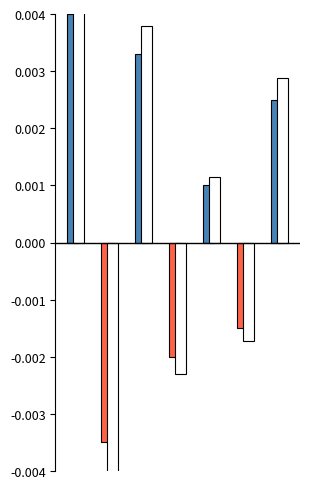

List the labels in order of value, largest first.

0, 2, 6, 4, 5, 3, 1